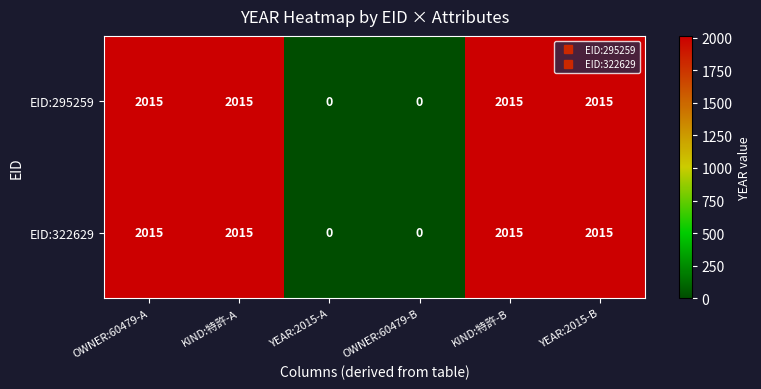

Is it true that EID:295259 equals 0 at OWNER:60479-B?

True